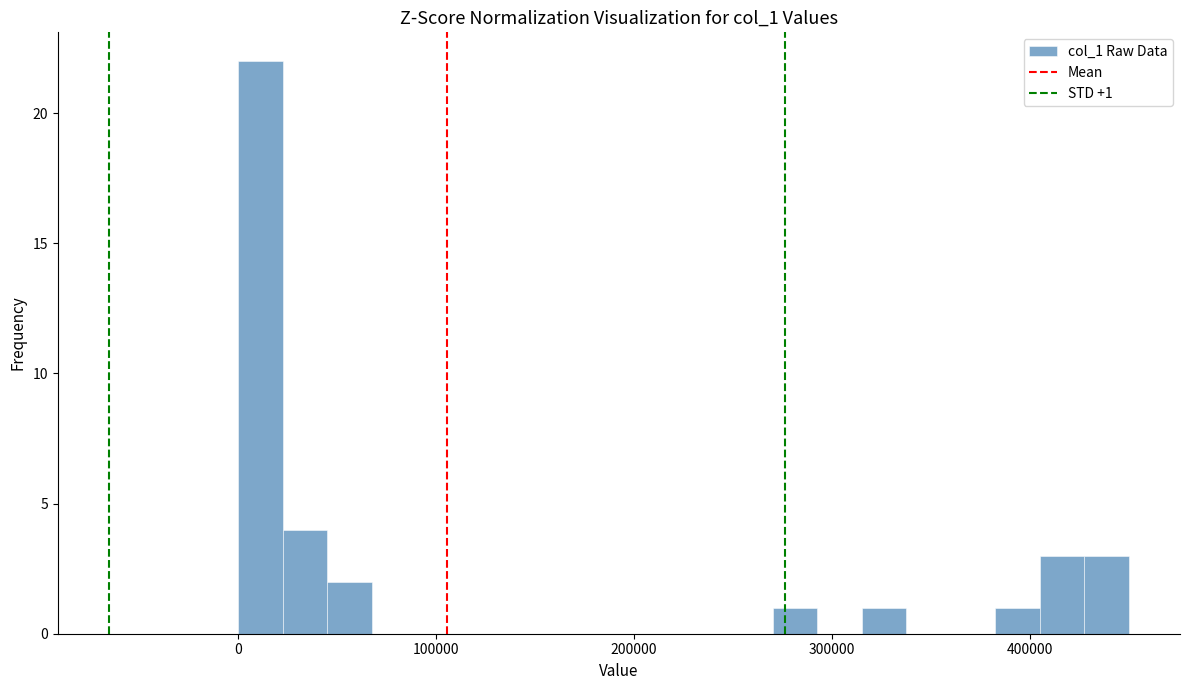

Around what value on the x-axis is the tallest bar? Give the approximate position of its centre, as read against the axis.

10000